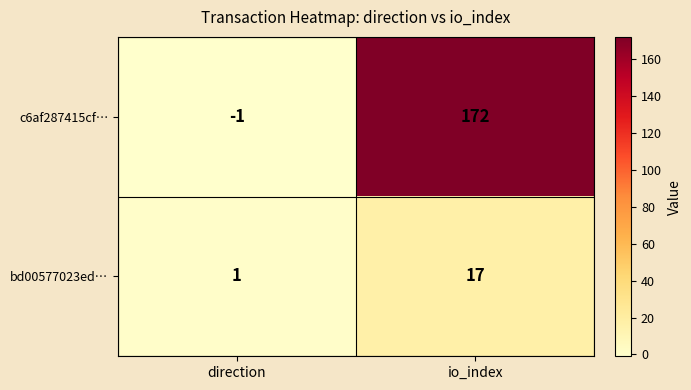

List the series in order of their overall mean, highest first.

c6af287415cf…, bd00577023ed…